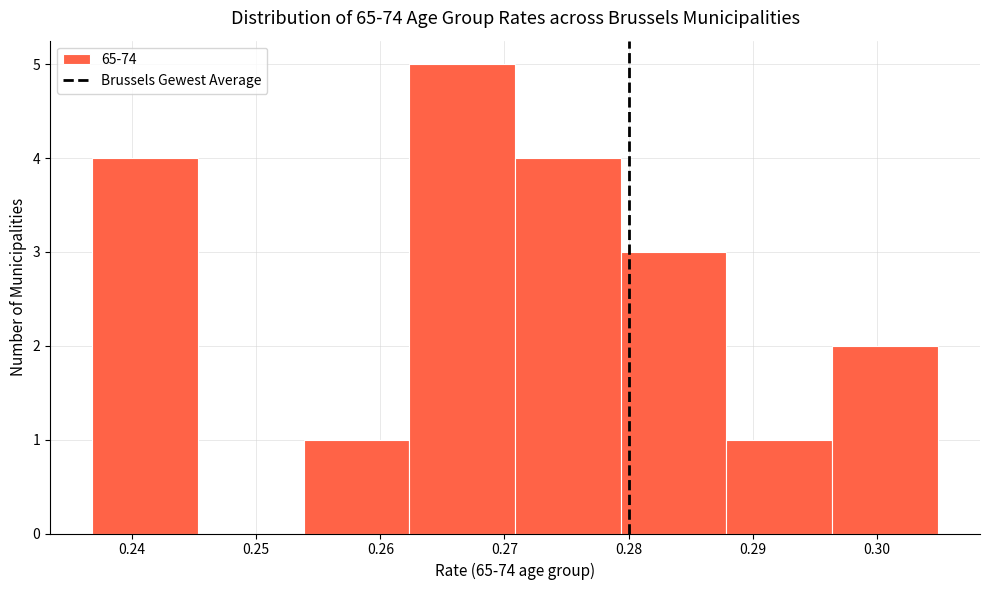

How tall is the bar that spans 0.262 to 0.271 on the x-axis? Neither the bar edges nor the heights are printed on the chart, so give them approximately, as read against the axes.

5